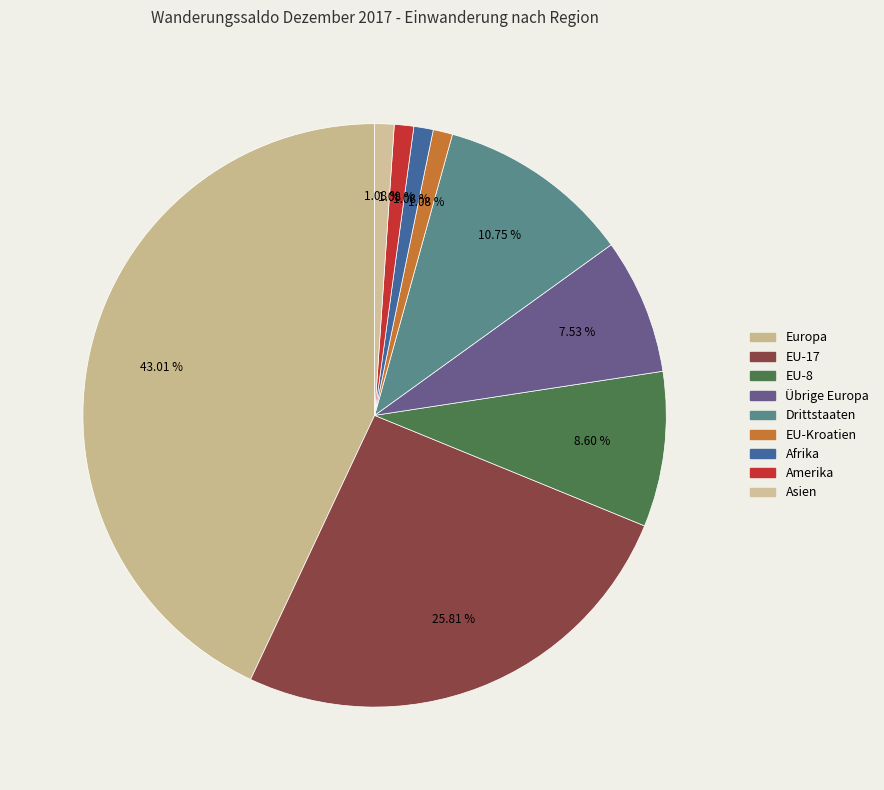

To the nearest percent, what portion does Afrika represent?

1%